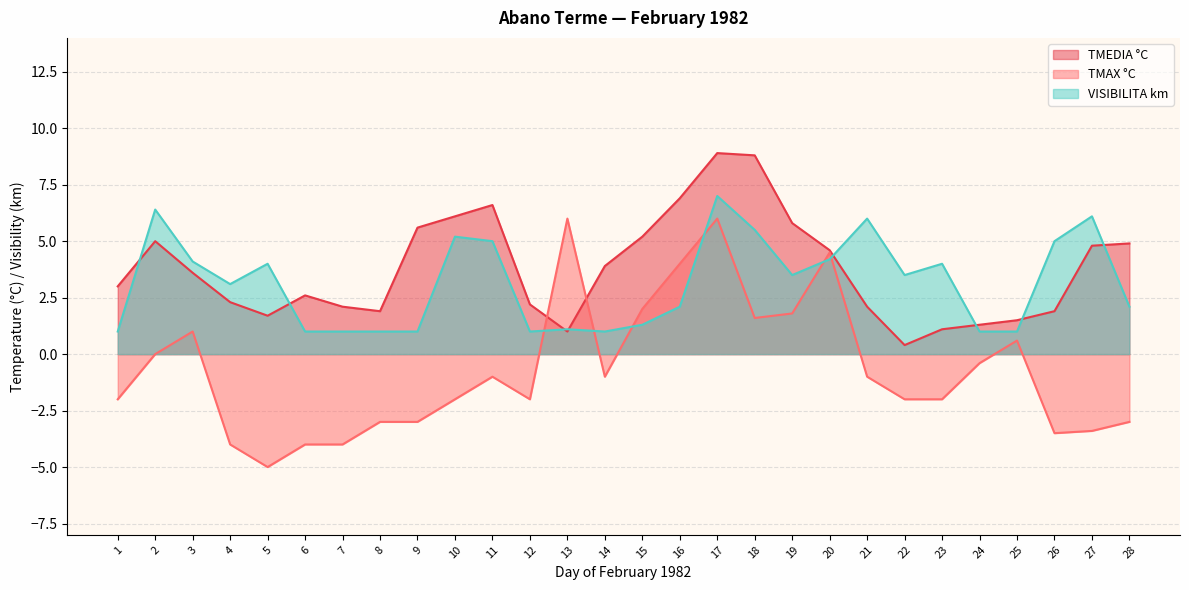

Between which two adjacent categories do VISIBILITA km and TMAX °C first intersect?

12 and 13